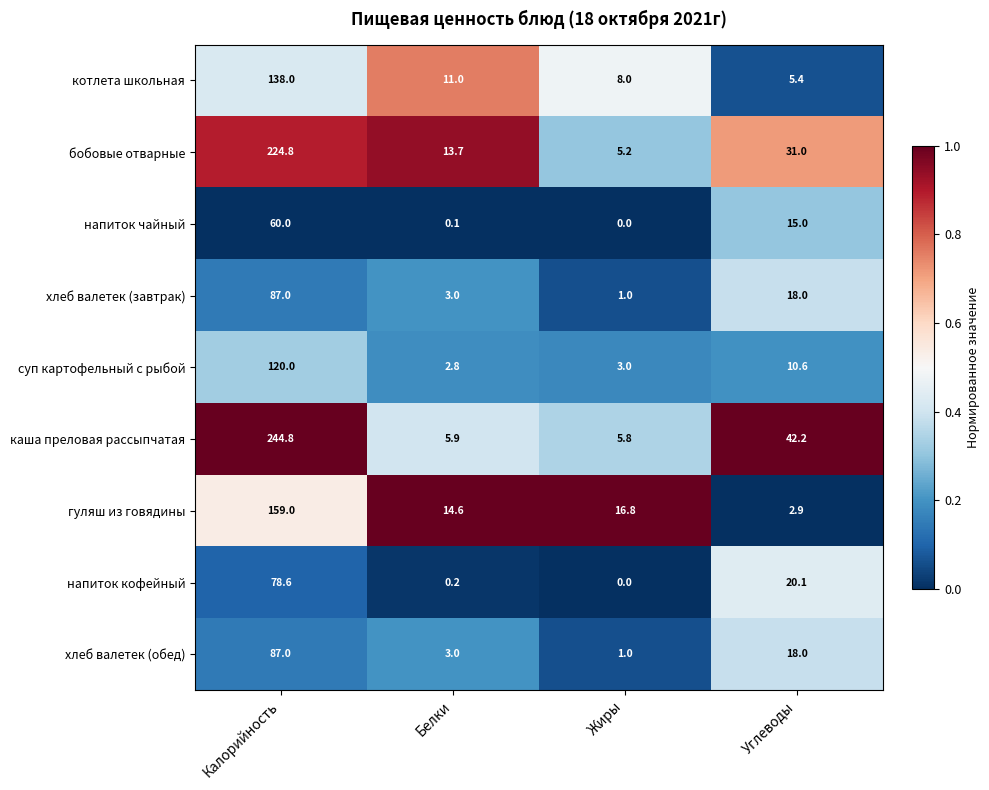

What is the approximate value of суп картофельный с рыбой at Жиры?

3.0